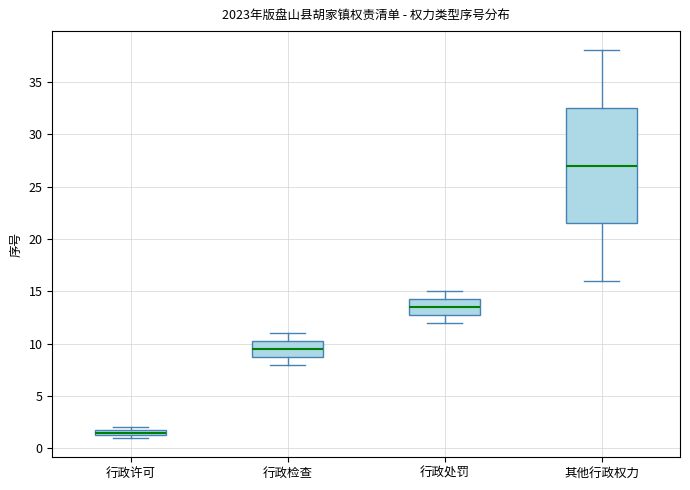

Which box's median line is the highest?

其他行政权力